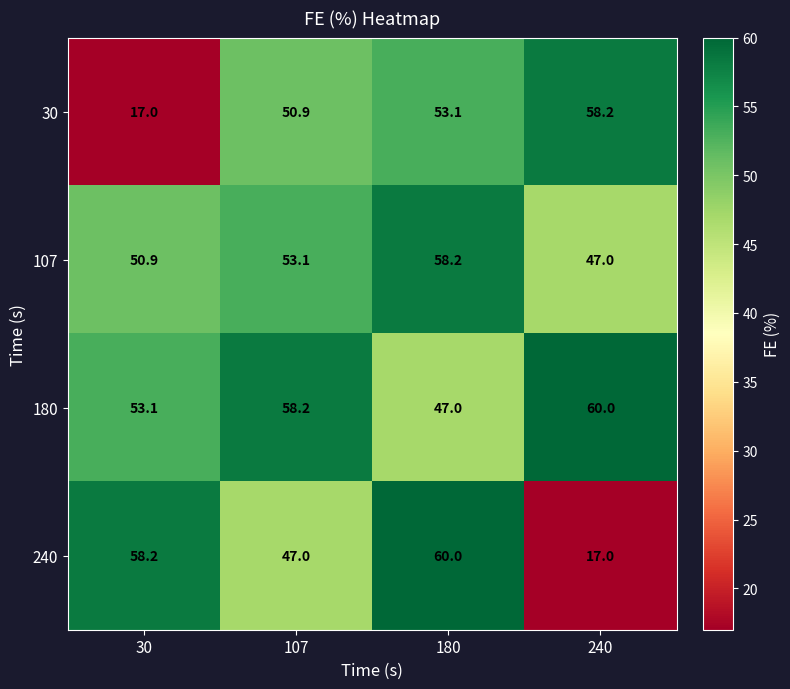

Is it true that 30 equals 50.9 at 107?

True